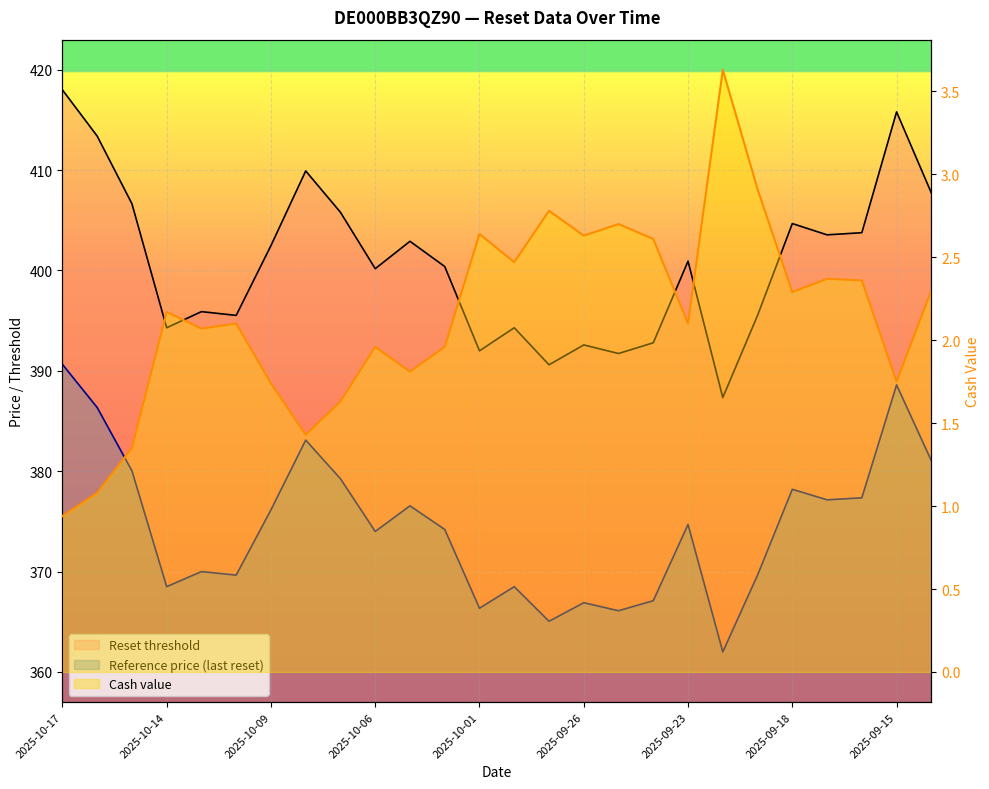

True or false: Cash value has more than 2 interior local peaks.

True